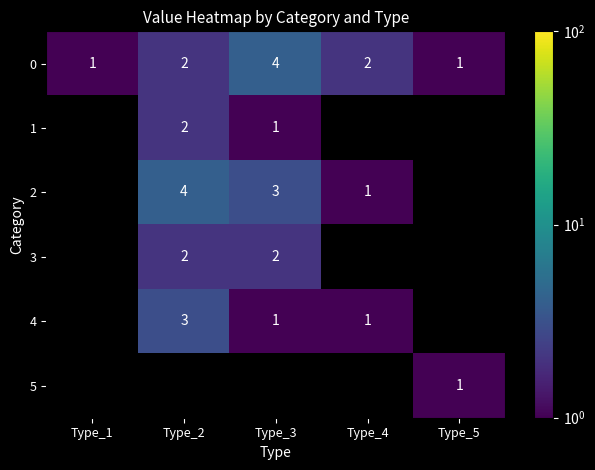

What is the highest value of the 0 series?

4